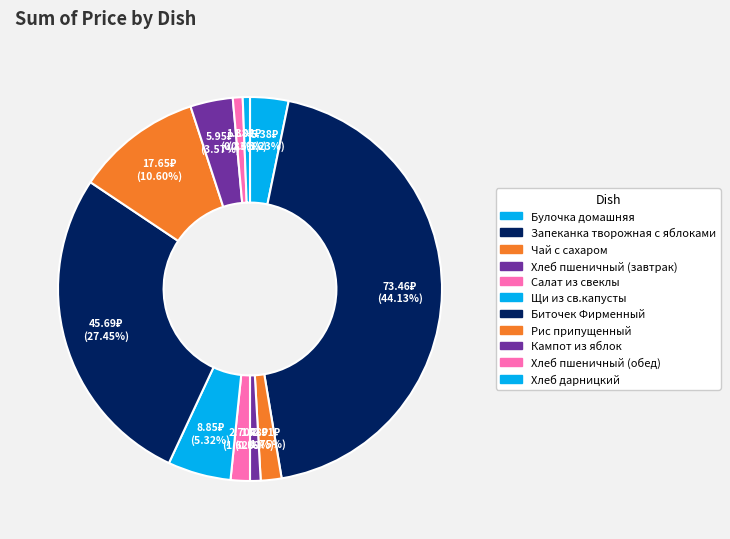

To the nearest percent, what is the average slice percentage?

9%